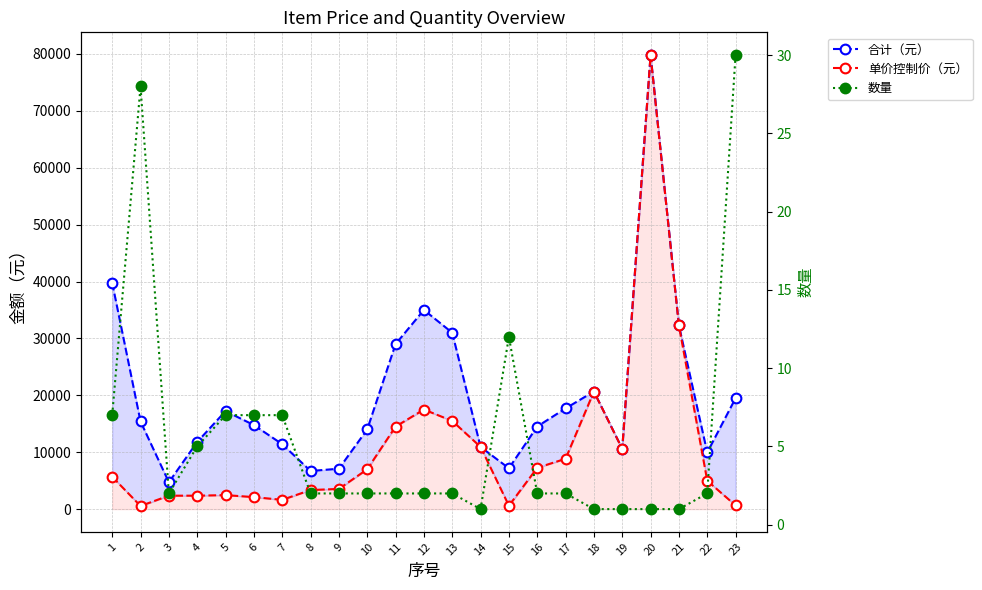

The 合计（元） series shows 3116 at 4. True or false?

False